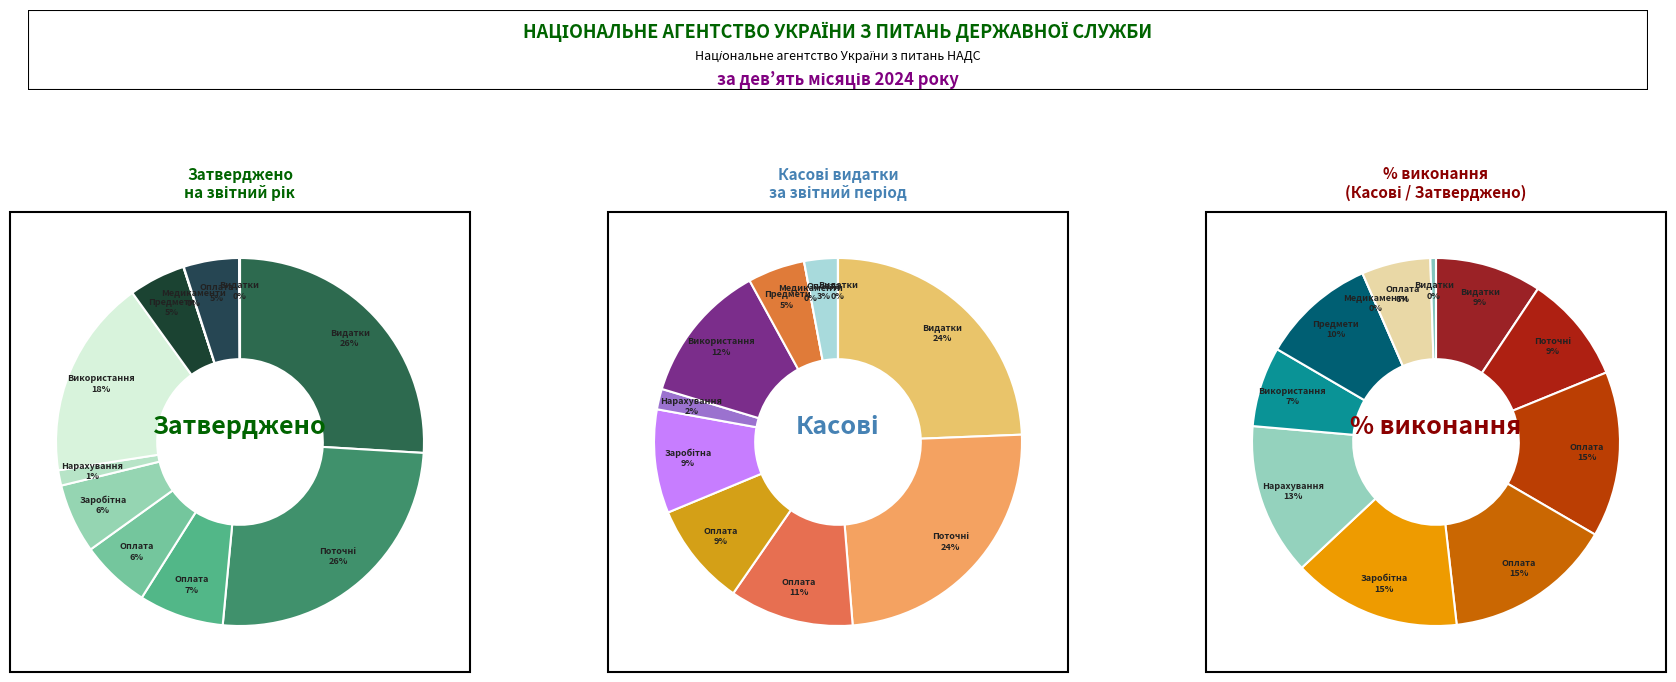

What percentage is NOT represented by Оплата праці?

93.9%